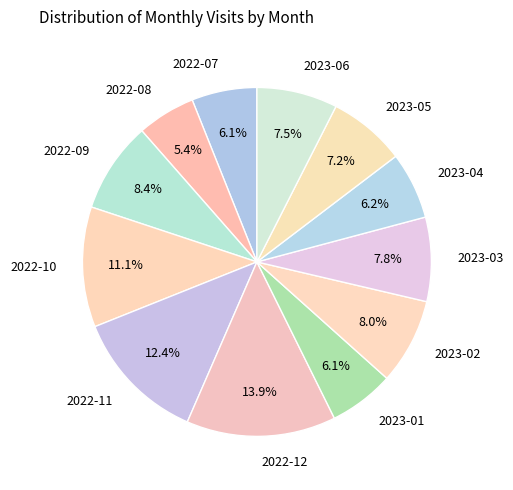

Which has a higher value, 2022-11 or 2022-12?

2022-12